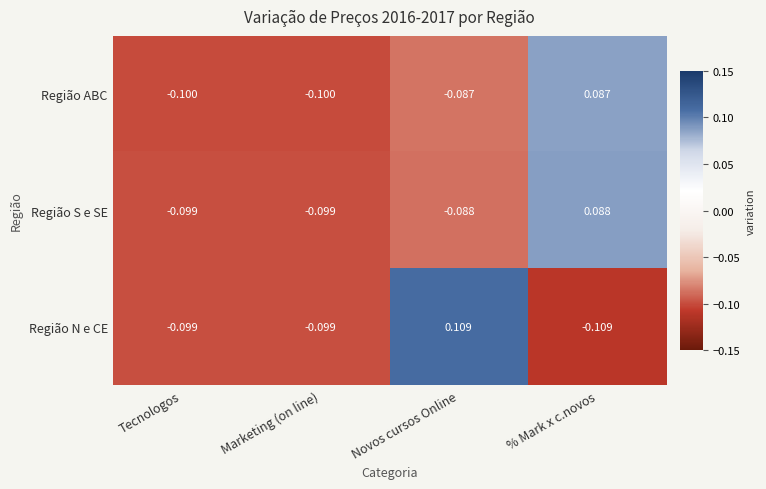

At which category does the chart reach its minimum across all series?

% Mark x c.novos